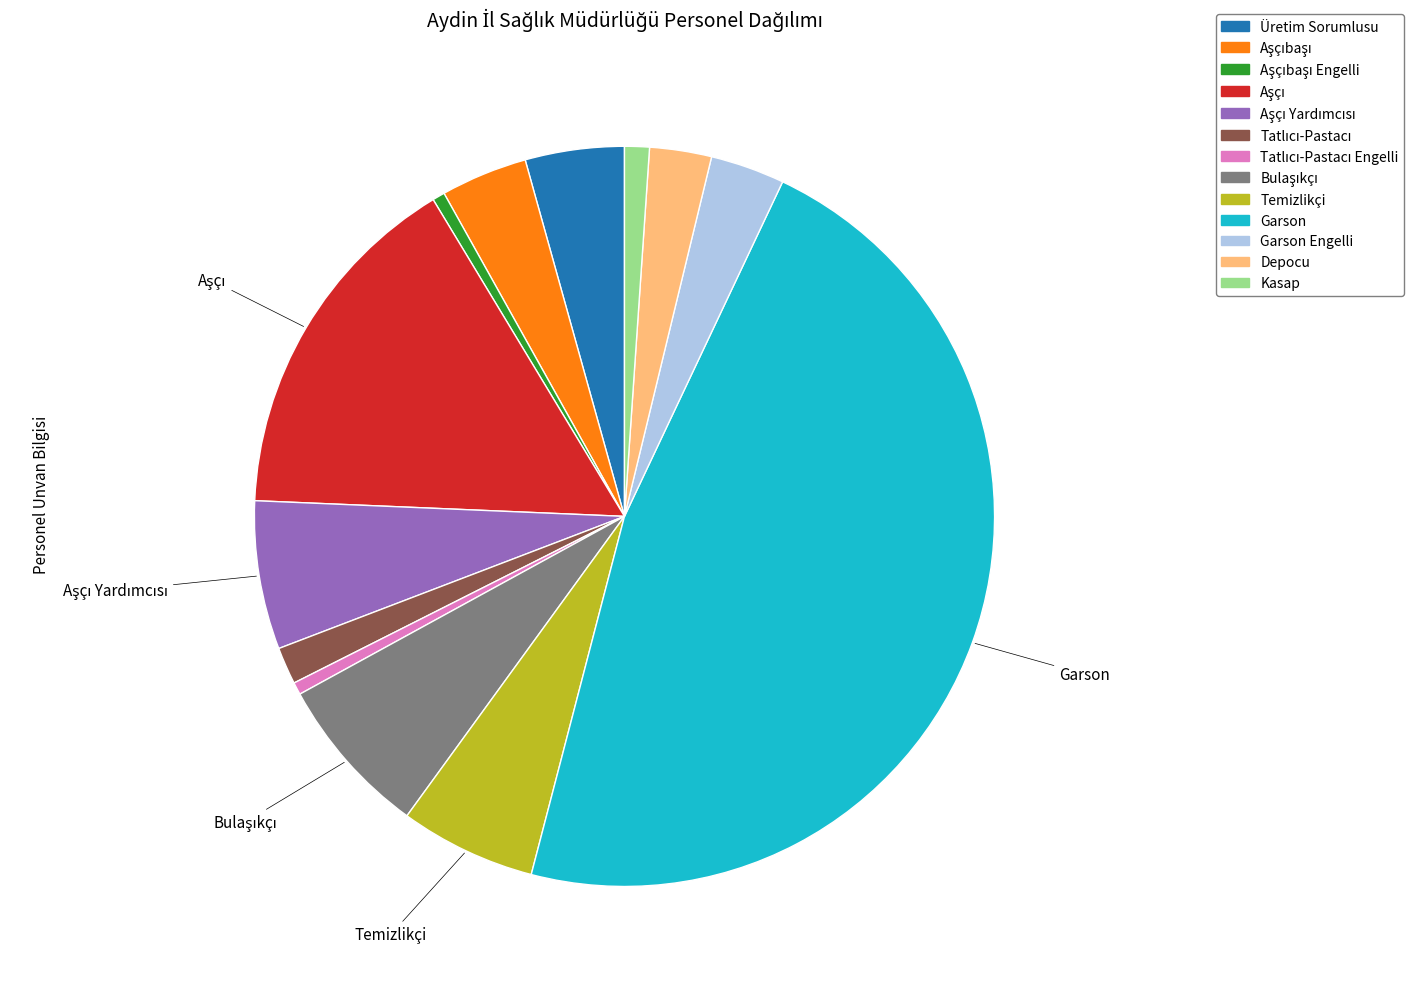

Is there a majority slice in this chart?

No